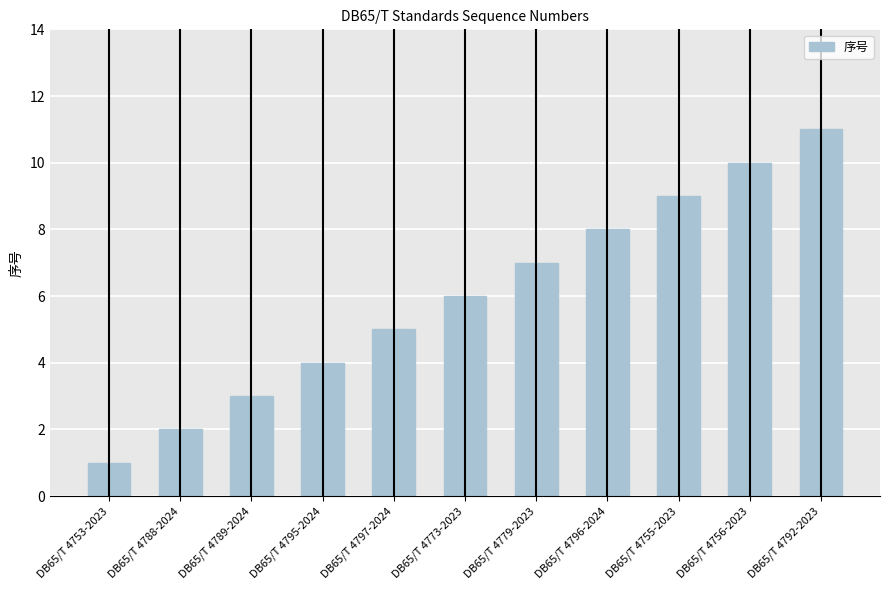

What is the smallest value displayed?

1